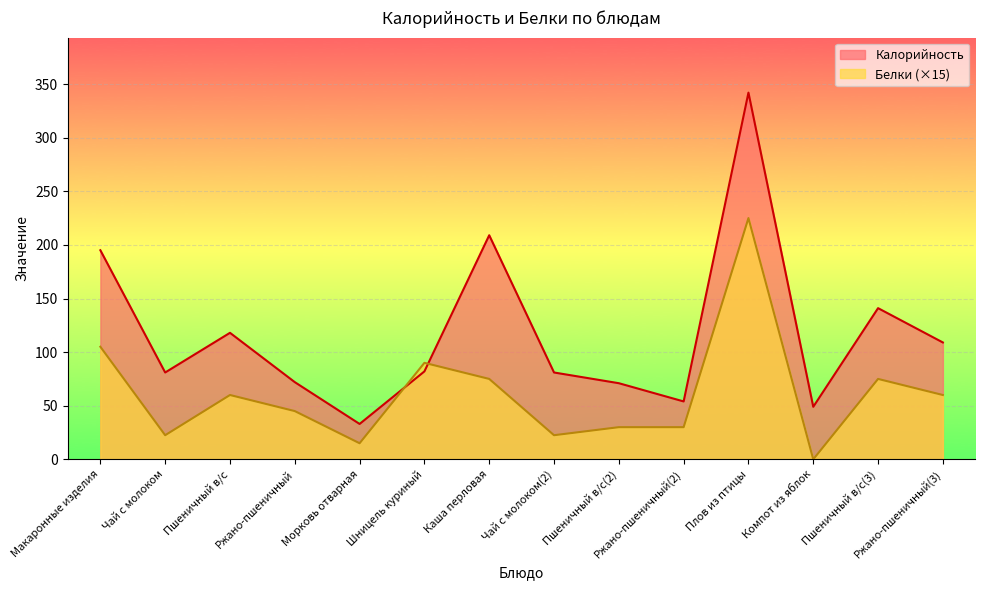

The Калорийность series shows 111.9 at Пшеничный в/с(2). True or false?

False